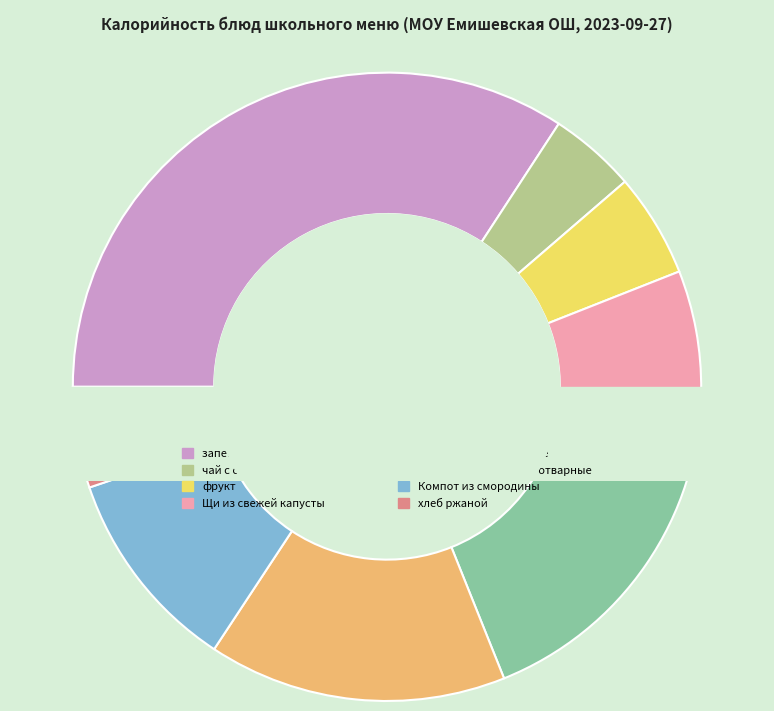

How many segments does this pie chart have?

8